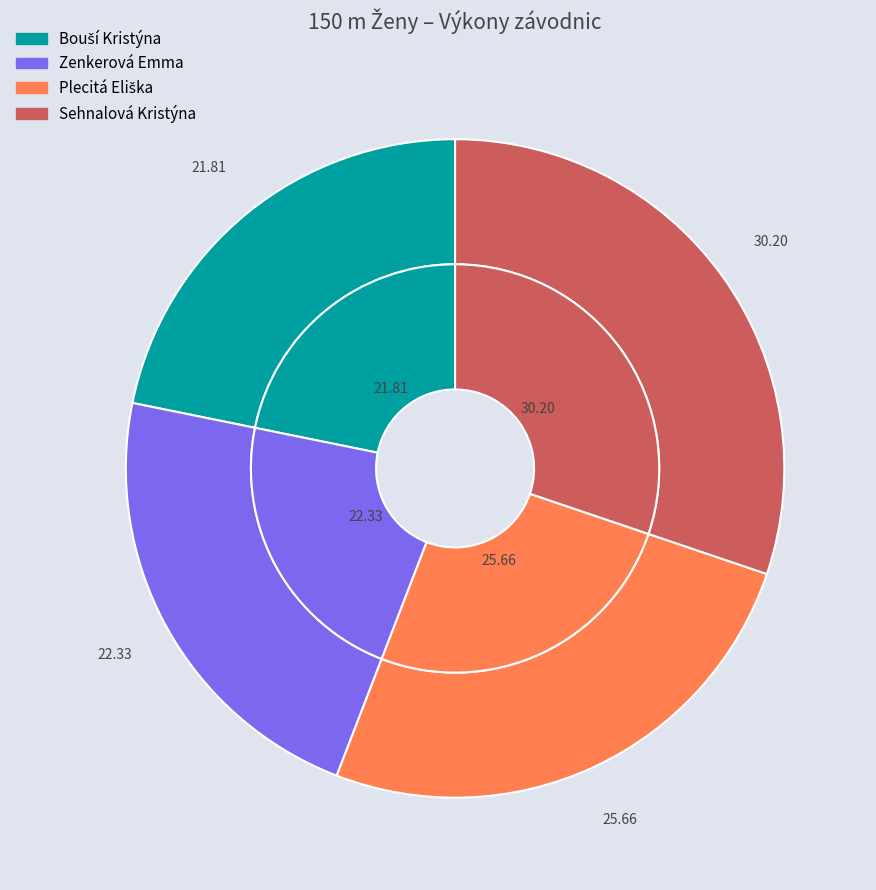

True or false: Bouší Kristýna accounts for 22% of the total.

True